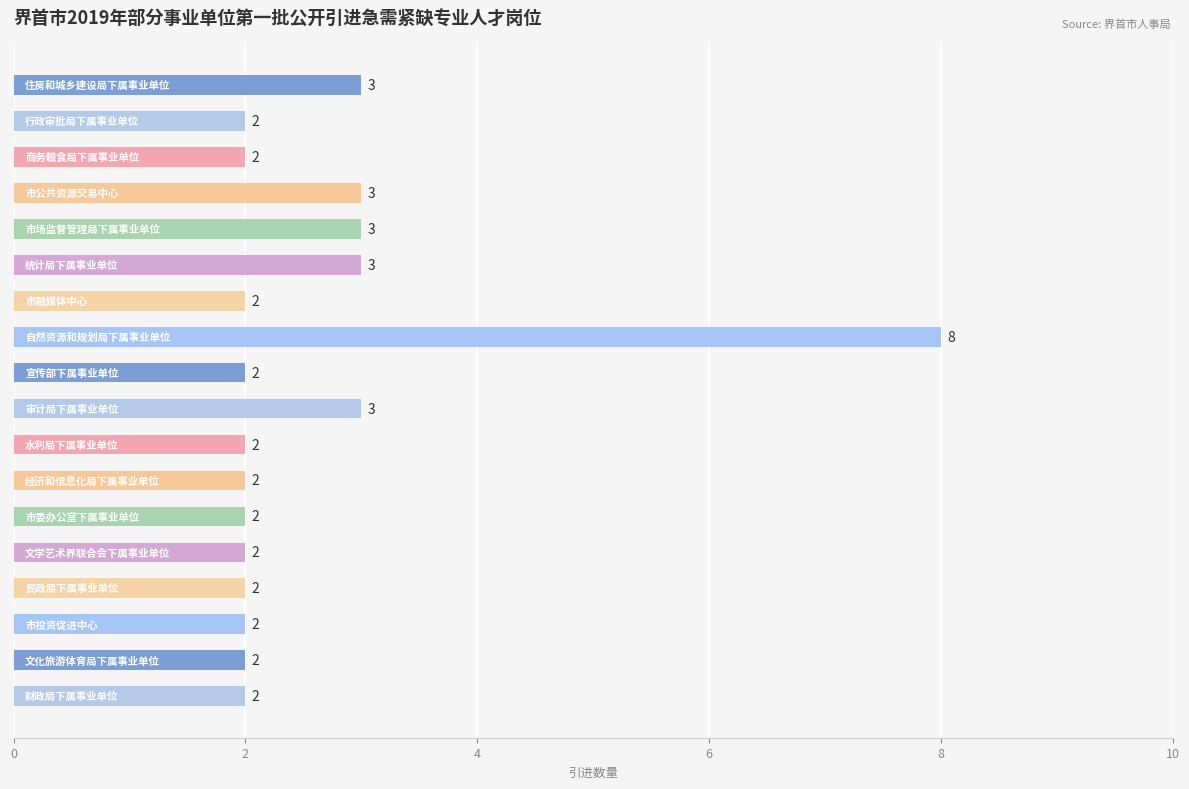

Reading top to bottom, transcribe all the data shown in this chart.

3	2	2	3	3	3	2	8	2	3	2	2	2	2	2	2	2	2